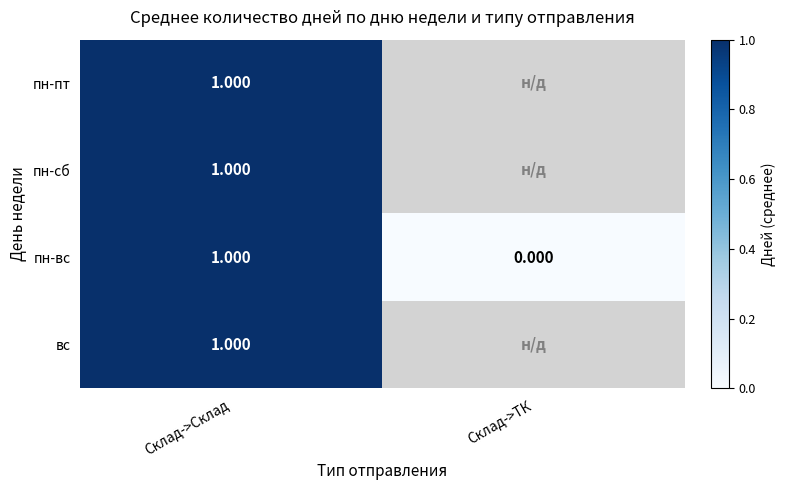

What is the smallest value displayed?

-1